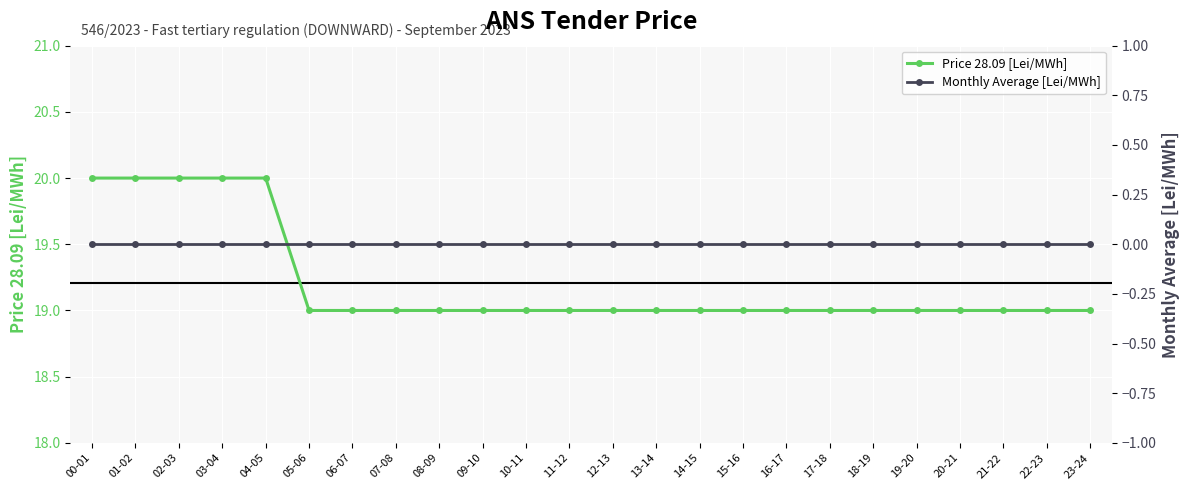

Reading right to left, transcribe all the data shown in this chart.

Price 28.09 [Lei/MWh]: 23-24=19	22-23=19	21-22=19	20-21=19	19-20=19	18-19=19	17-18=19	16-17=19	15-16=19	14-15=19	13-14=19	12-13=19	11-12=19	10-11=19	09-10=19	08-09=19	07-08=19	06-07=19	05-06=19	04-05=20	03-04=20	02-03=20	01-02=20	00-01=20
Monthly Average [Lei/MWh]: 23-24=0	22-23=0	21-22=0	20-21=0	19-20=0	18-19=0	17-18=0	16-17=0	15-16=0	14-15=0	13-14=0	12-13=0	11-12=0	10-11=0	09-10=0	08-09=0	07-08=0	06-07=0	05-06=0	04-05=0	03-04=0	02-03=0	01-02=0	00-01=0